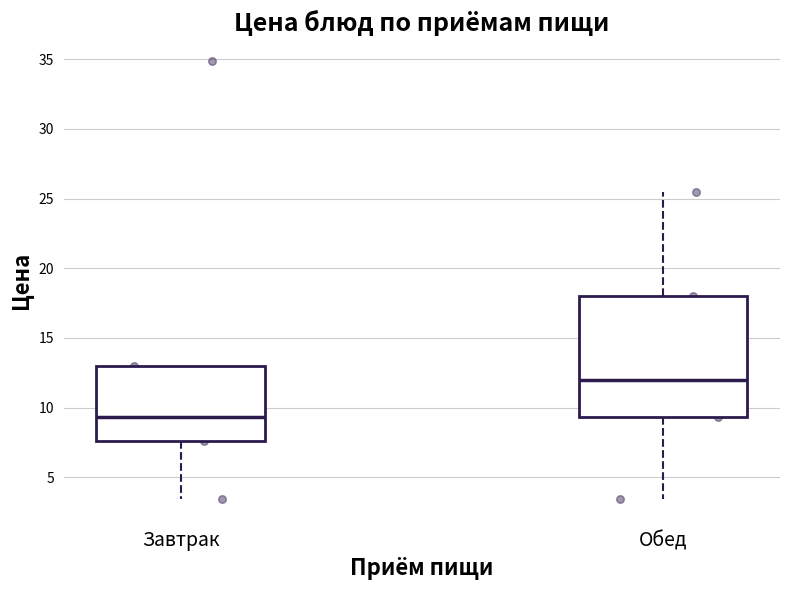

Comparing the boxes themselves (not the whiskers), which one is the tallest?

Обед